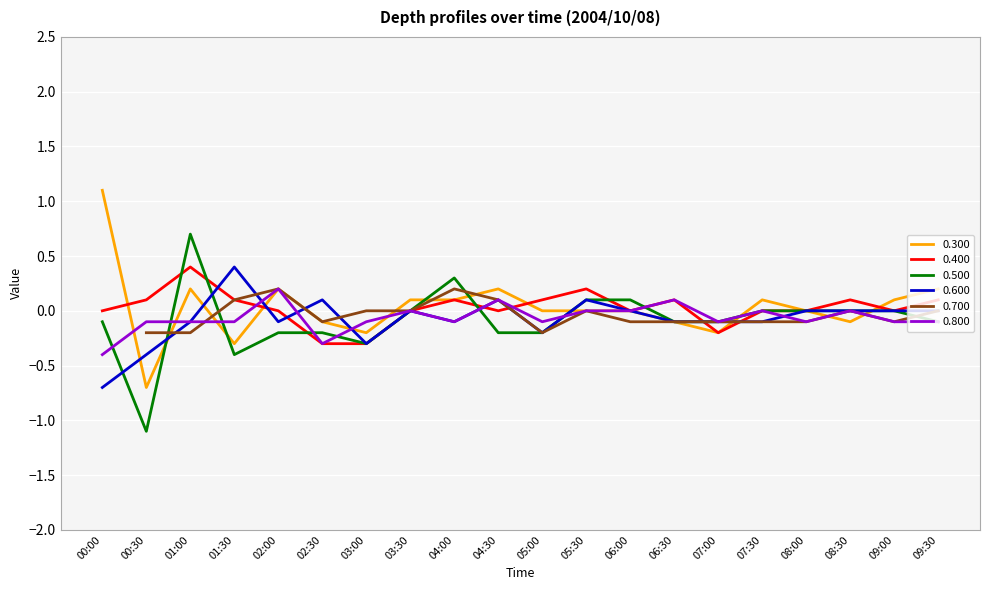

What is the average value of the 0.600 series?

-0.1